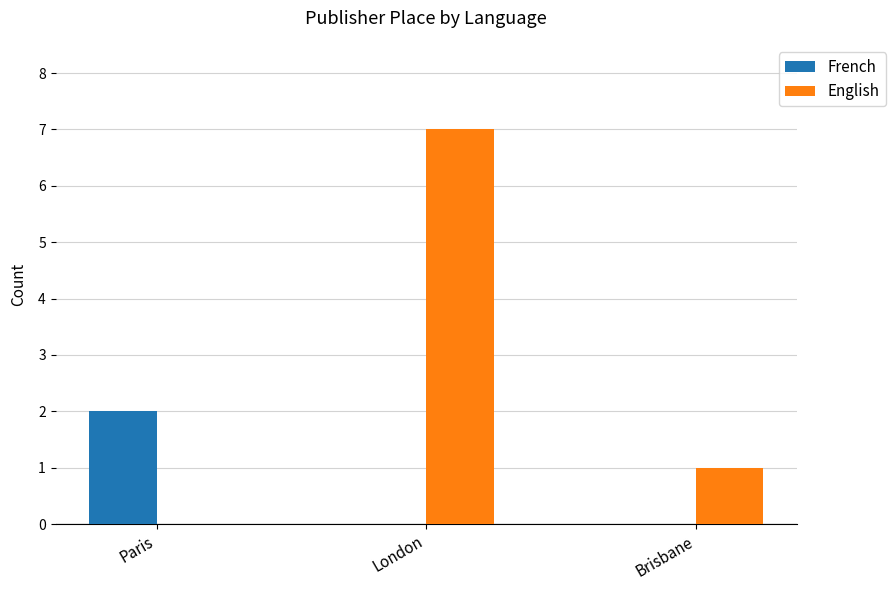

At which label does English first exceed 1?

London